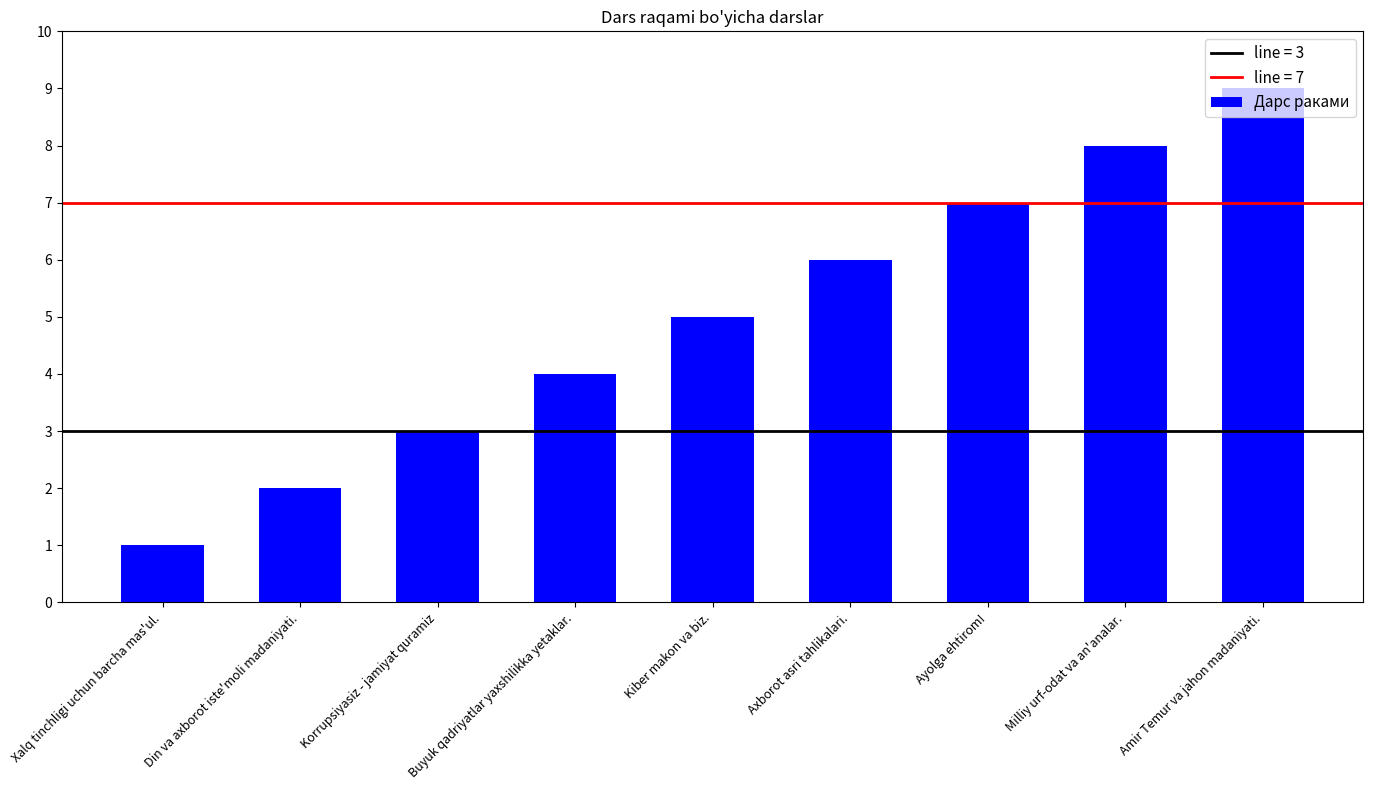

What is the sum of all values?

45